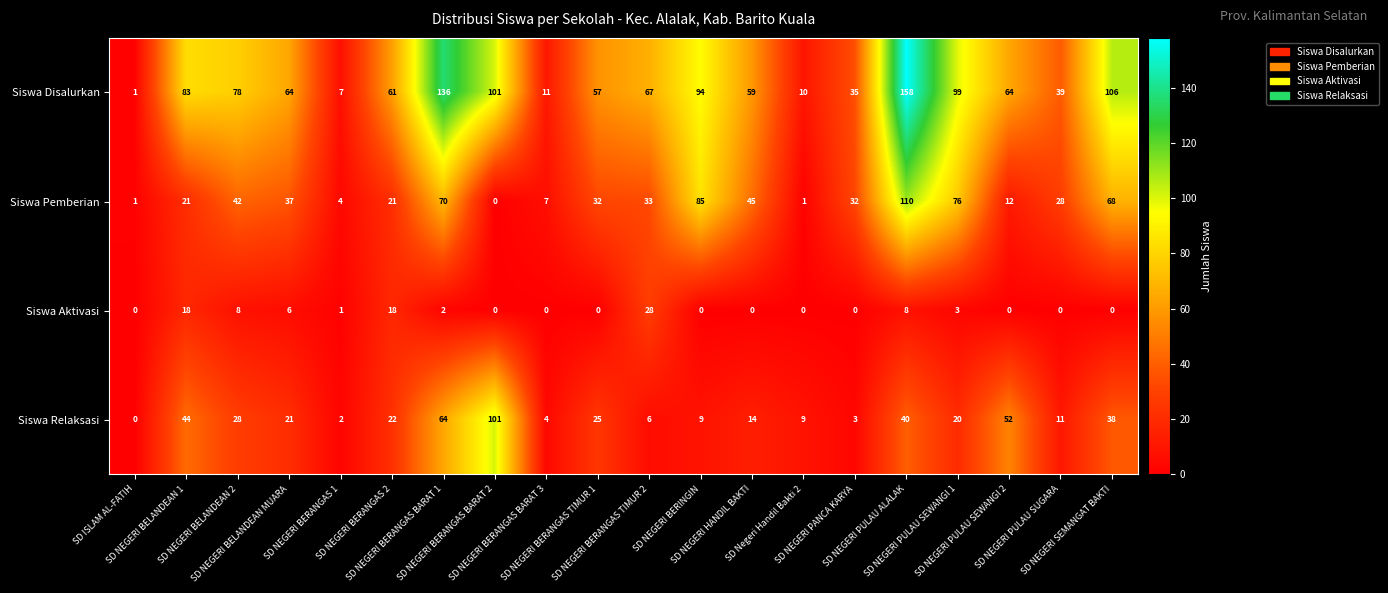

What is the average value of the Siswa Aktivasi series?

5